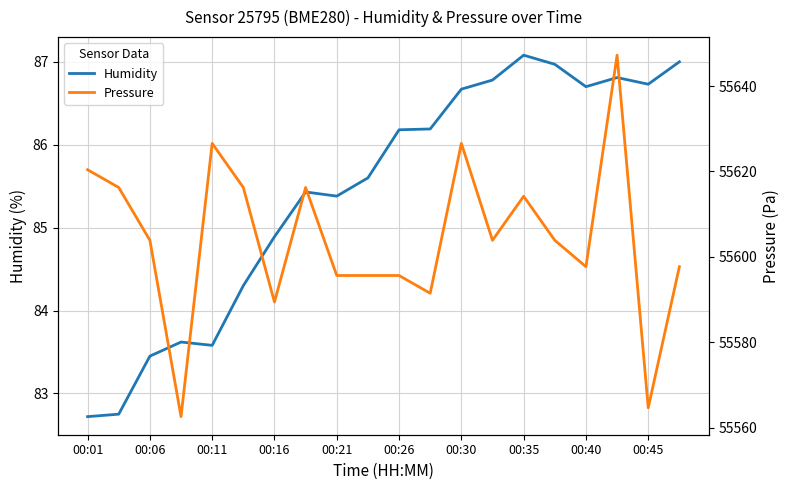

How many values in the Humidity series exceed 86?

10